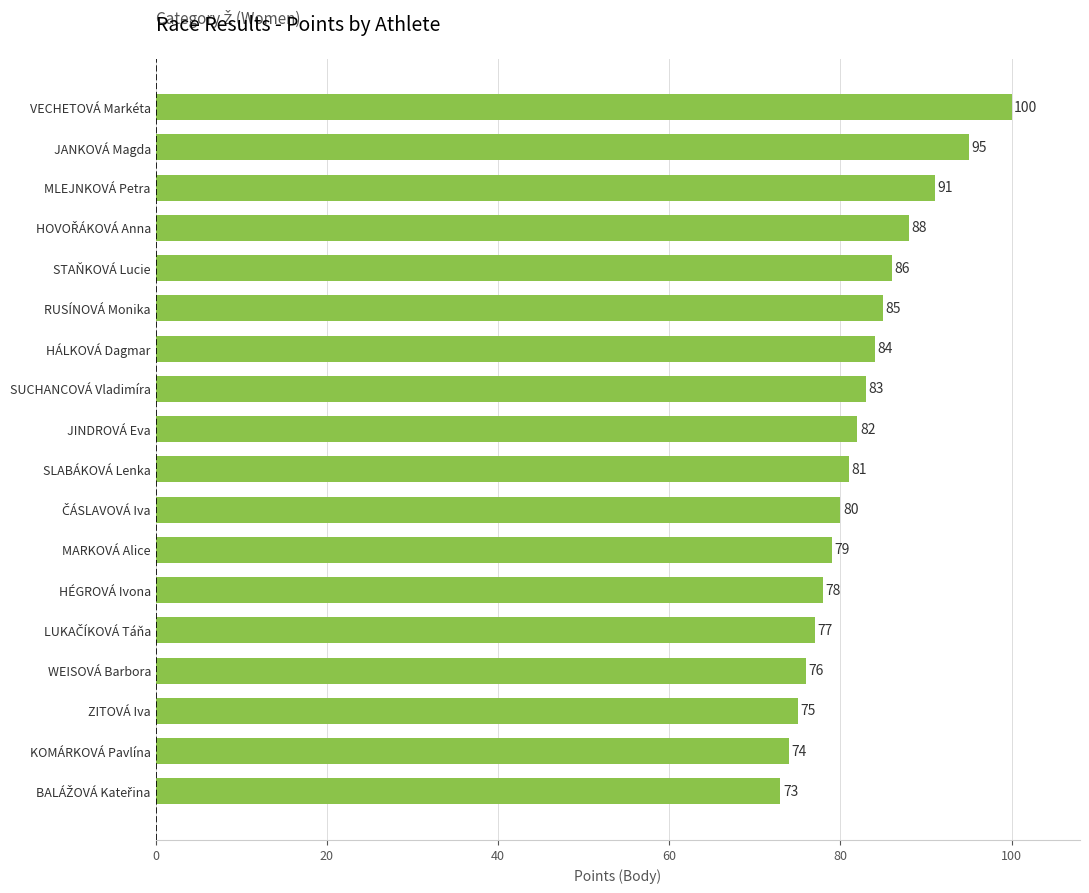

What is the label of the 16th bar from the bottom?

MLEJNKOVÁ Petra